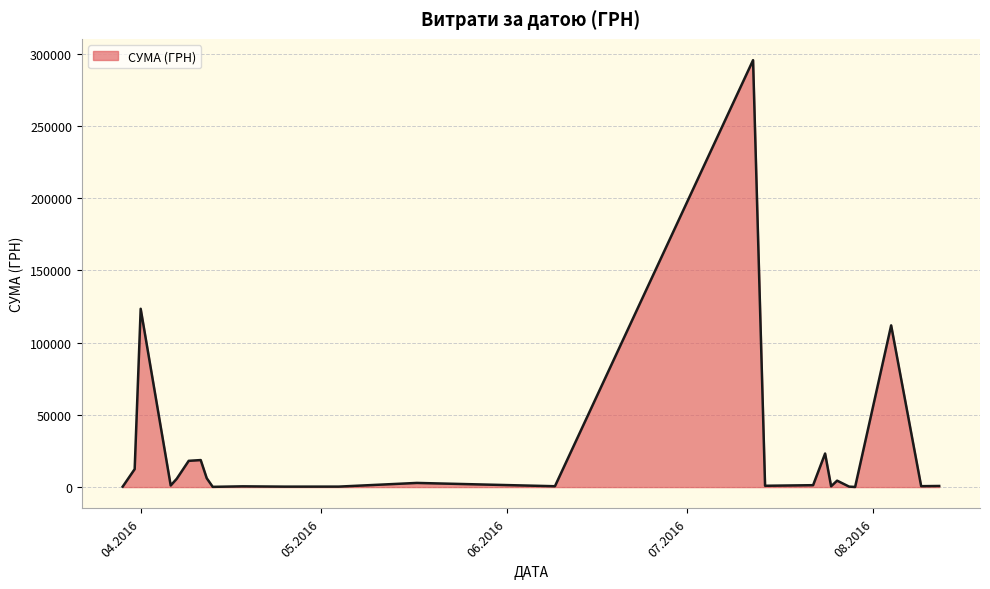

What is the greatest value displayed?

295638.6